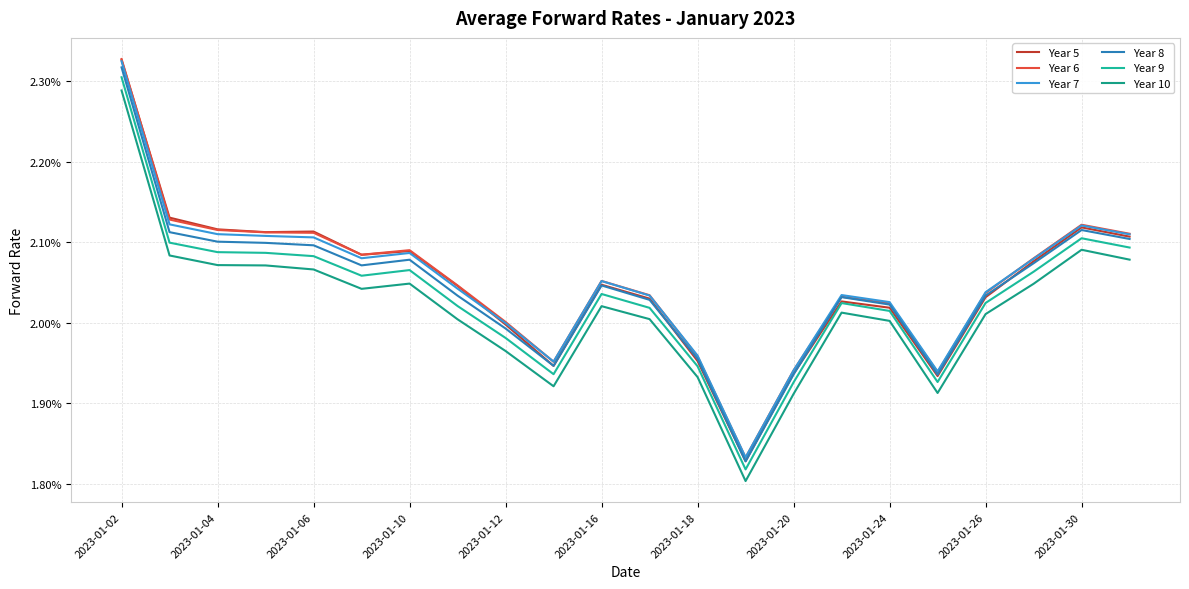

How many intersections are there between Year 8 and Year 5?

6